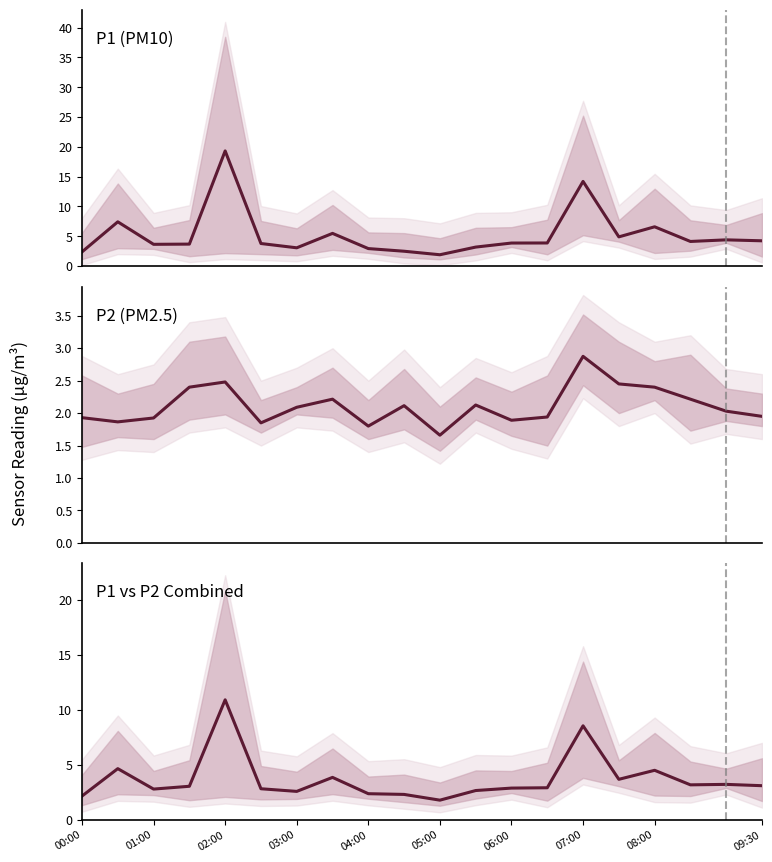

What is the sum of all P1 vs P2 Combined values?

73.9